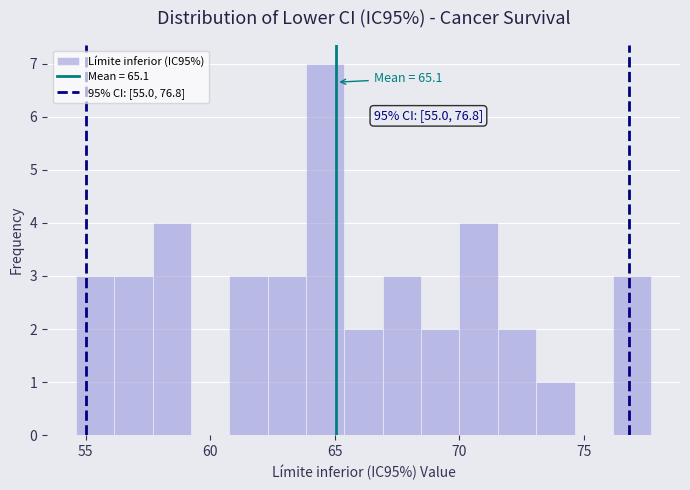

Around what value on the x-axis is the tallest bar? Give the approximate position of its centre, as read against the axis.

64.5